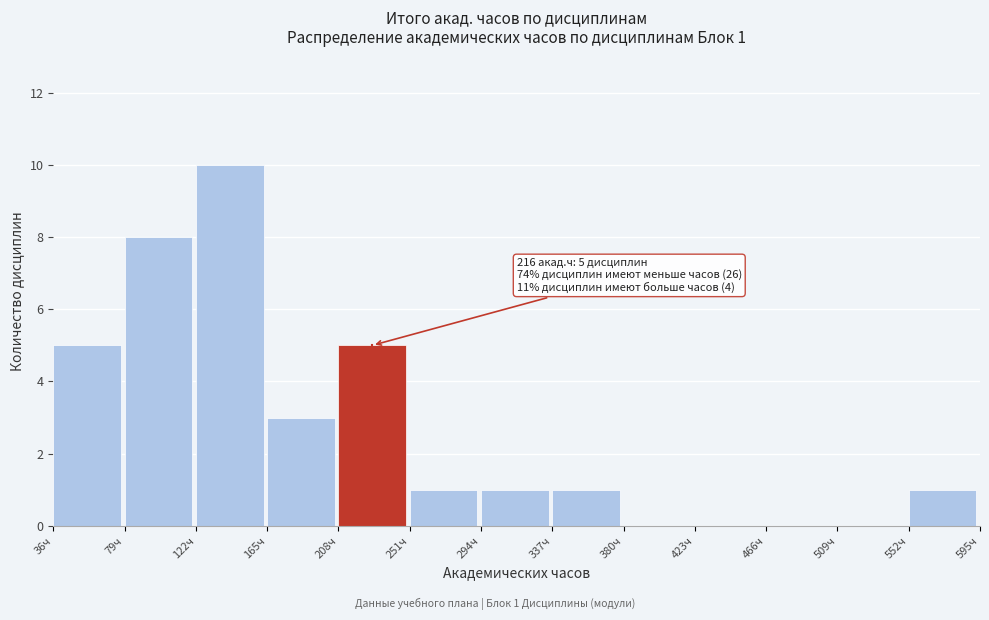

Which range on the x-axis has the tallest bar?

122 to 165